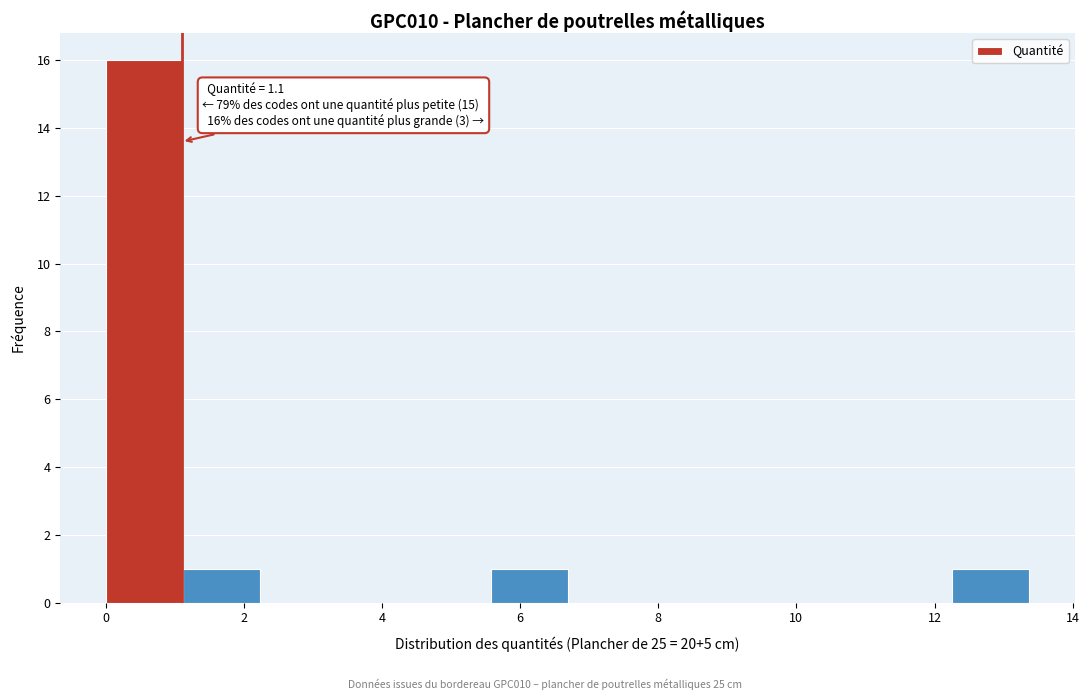

Over which range of the x-axis is the bar tallest?

0.0 to 1.2